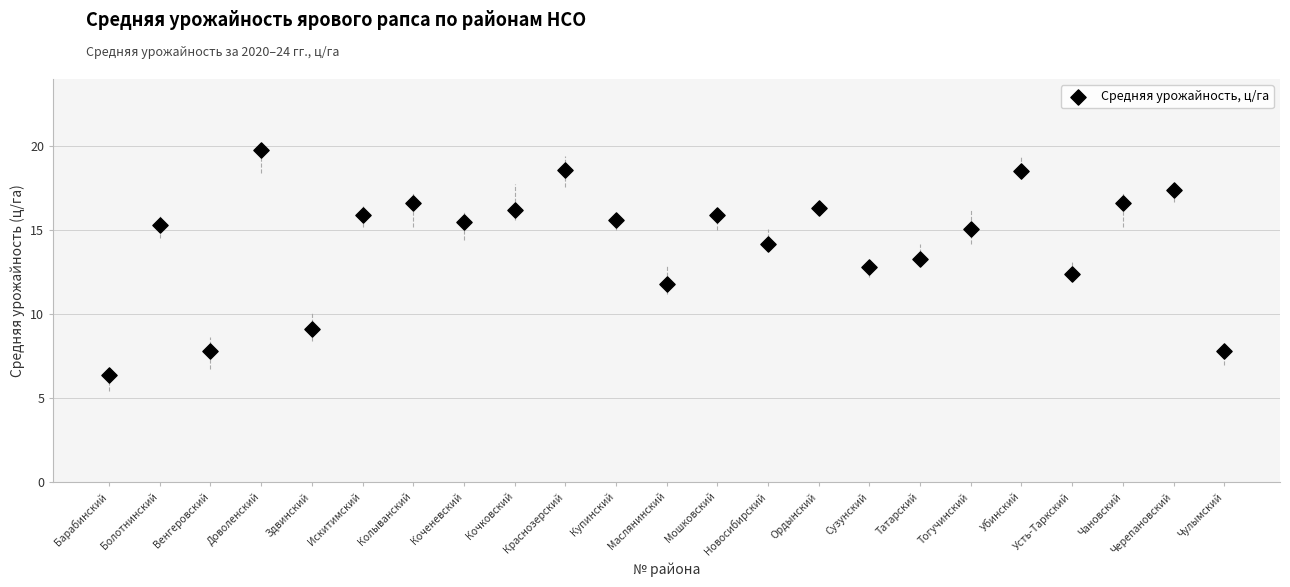

What is the range of X values (max minus min)?

22.0